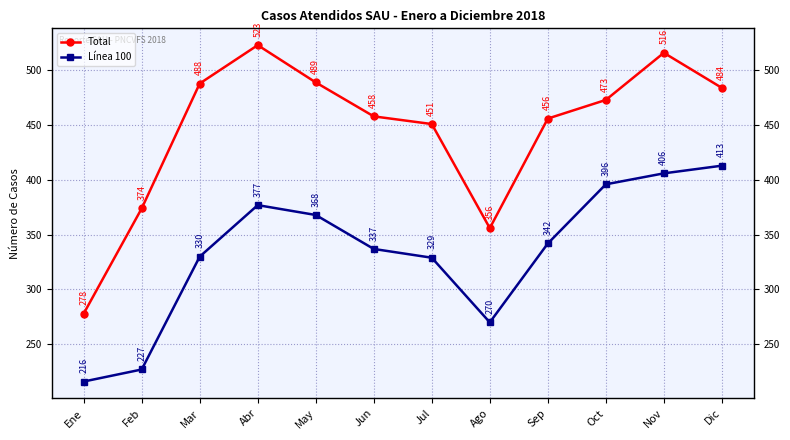

Does the chart display data point markers on the line(s)?

Yes